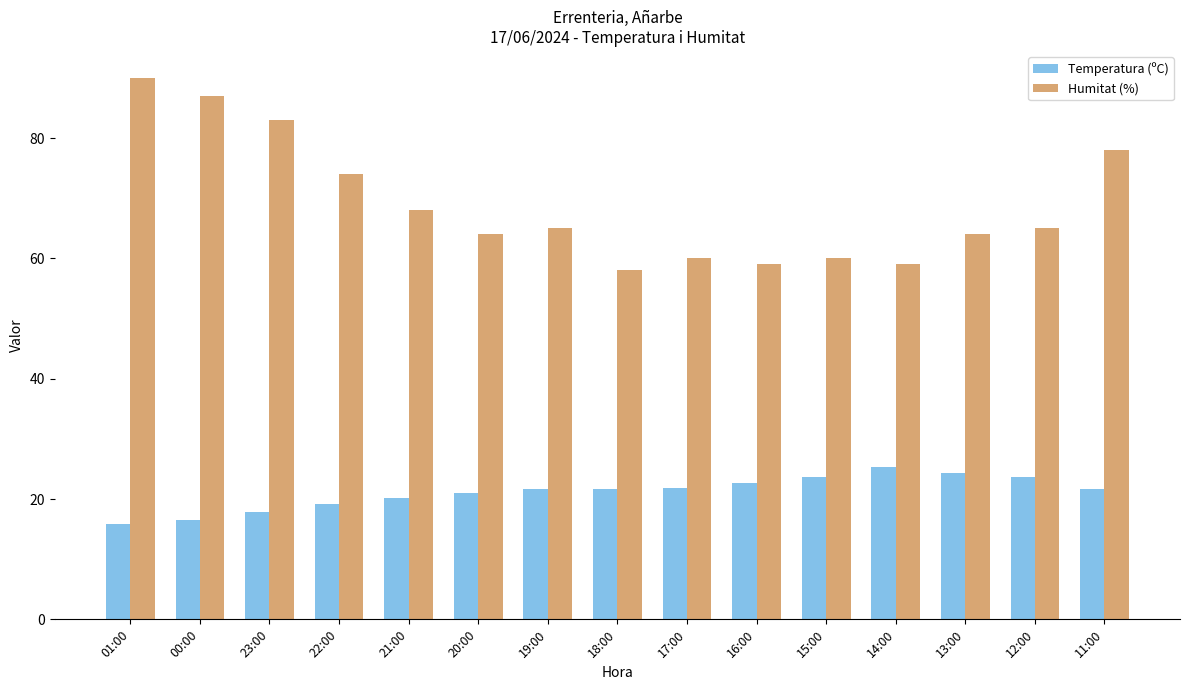

What is the sum of all Humitat (%) values?

1034.0